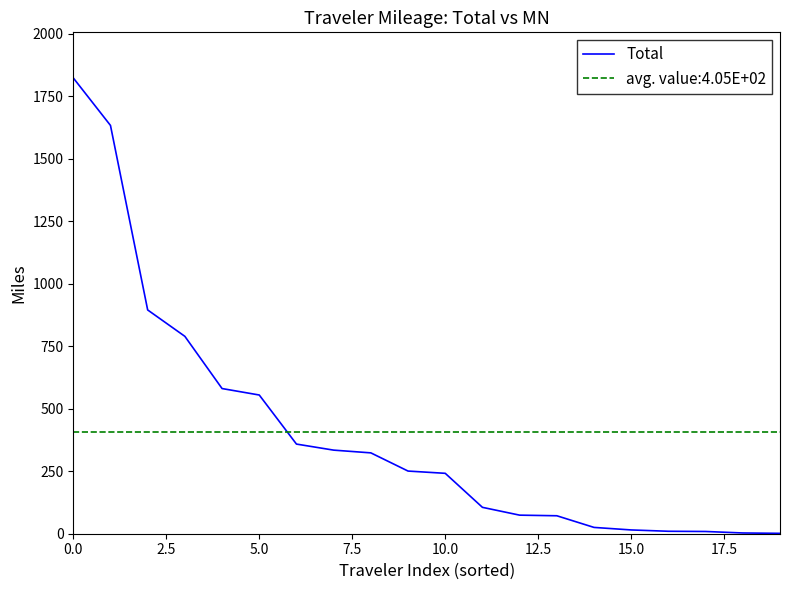

The Total series shows 1823.5 at 0.0. True or false?

True